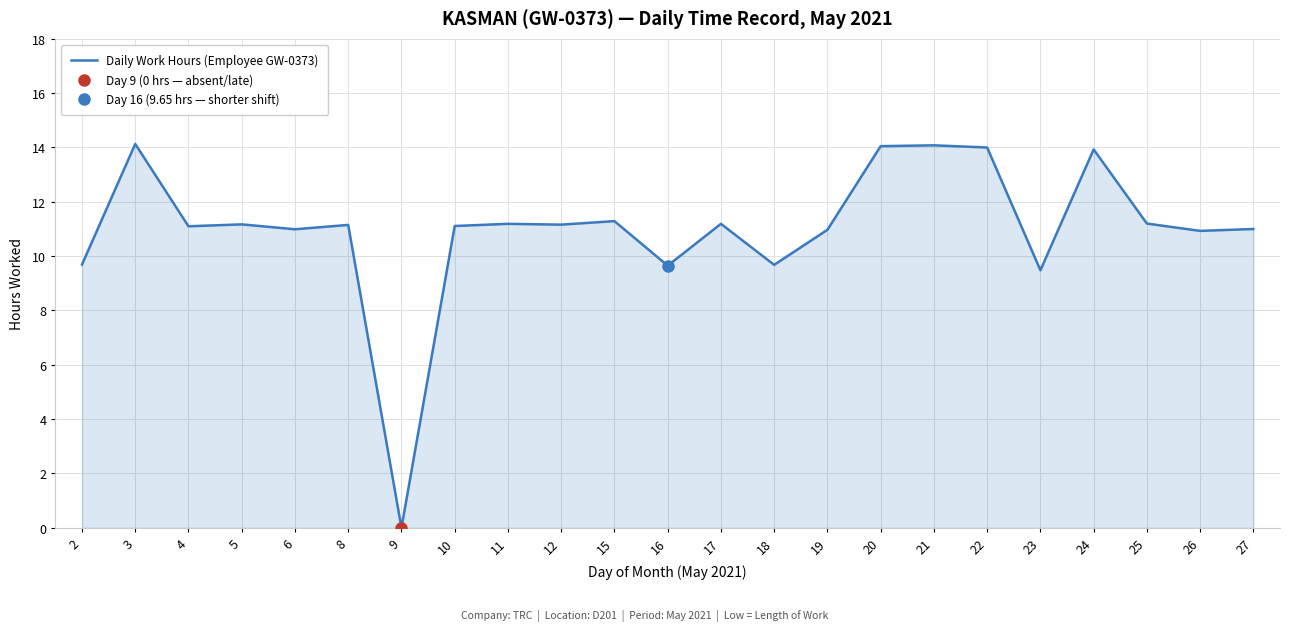

What is the greatest value displayed?

14.1